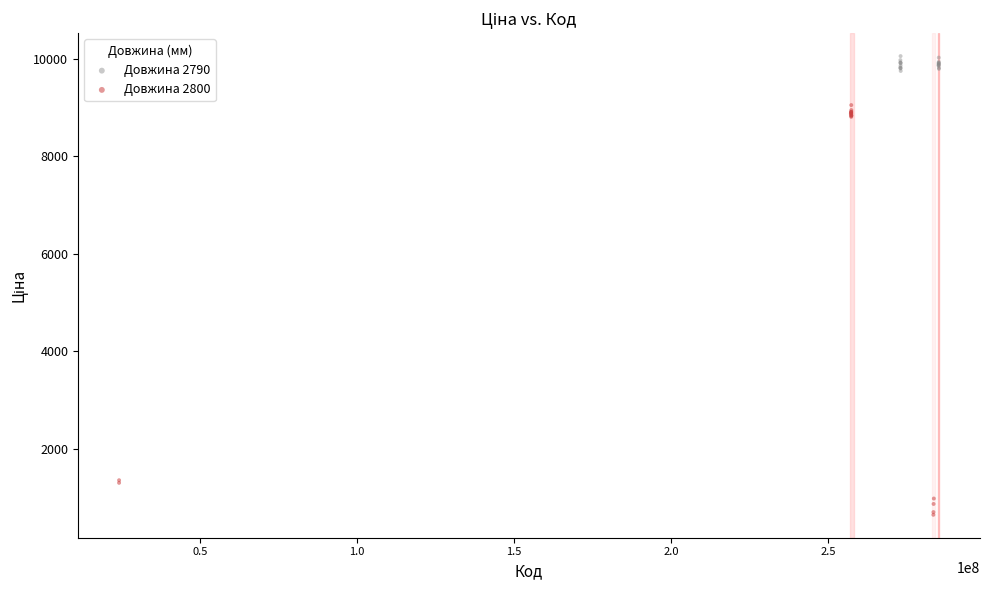

Which series has the largest Y range (max minus min)?

Довжина 2800